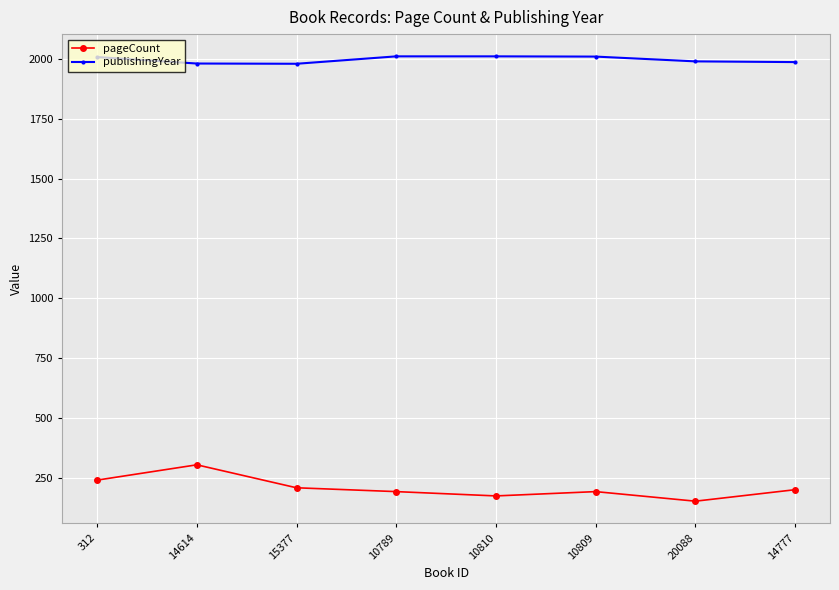

At which category is the sum across all series the highest?

14614